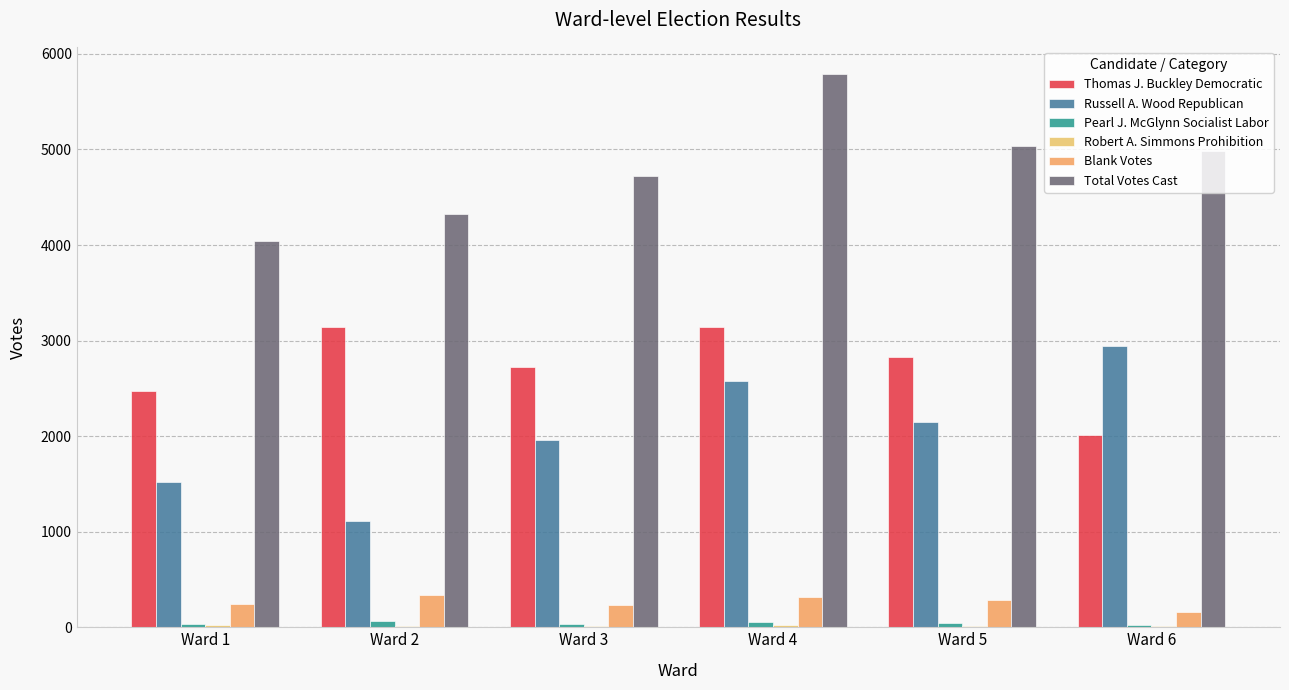

What is the total value across all series at Ward 1?

8333